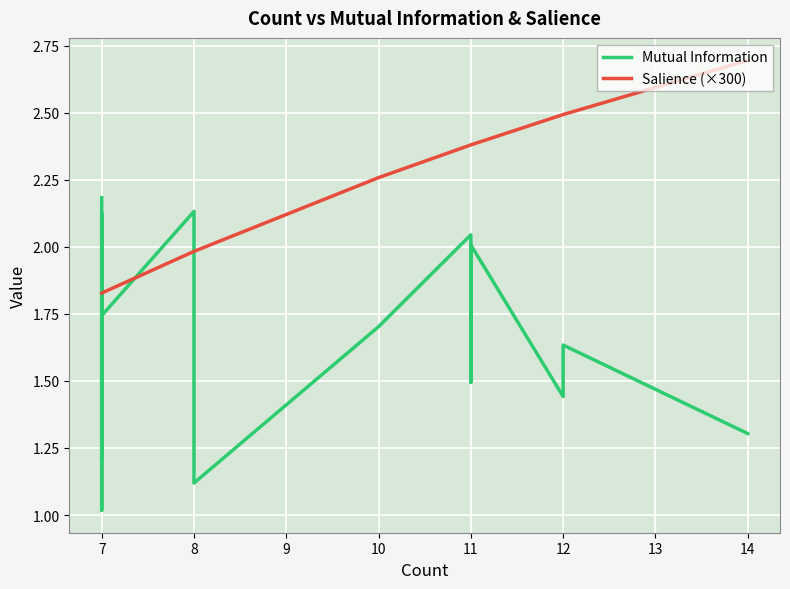

Is this an area chart (filled region under the line)?

No